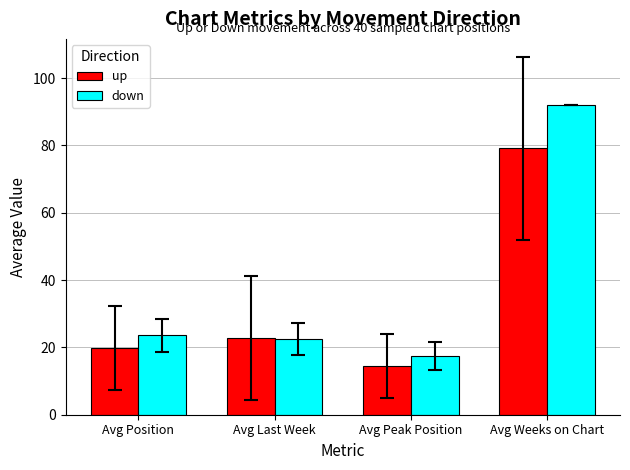

What is the difference between the maximum and minimum values in the up series?

64.6